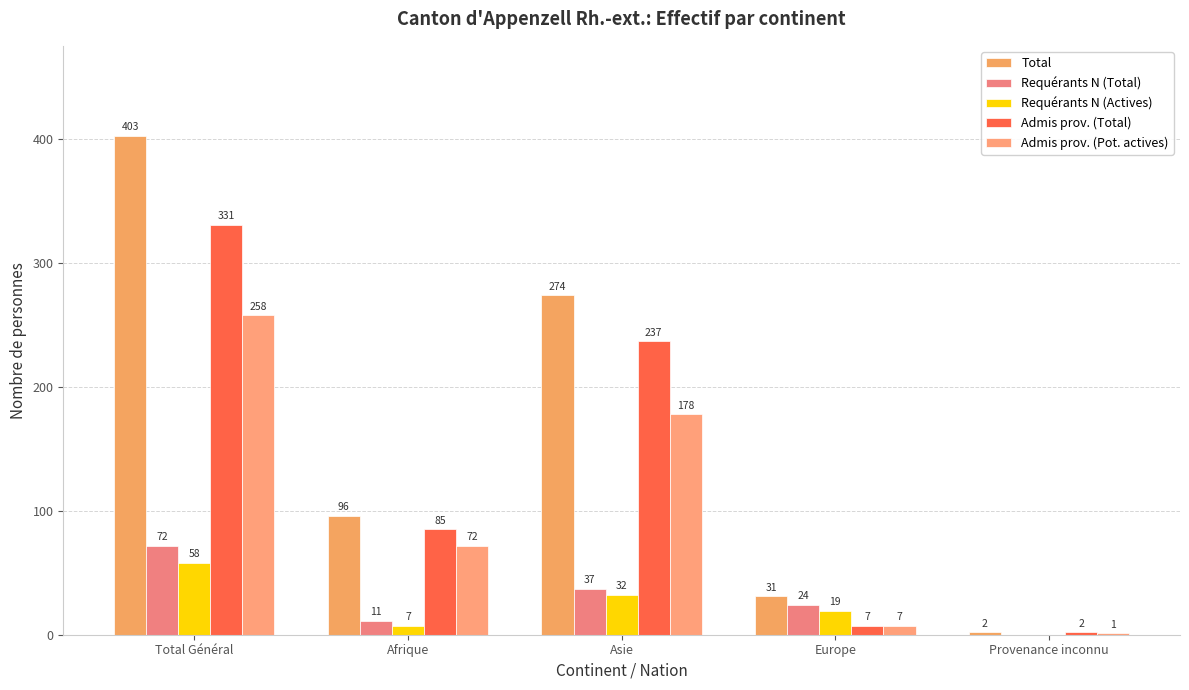

What is the label of the 2nd bar from the left?

Afrique